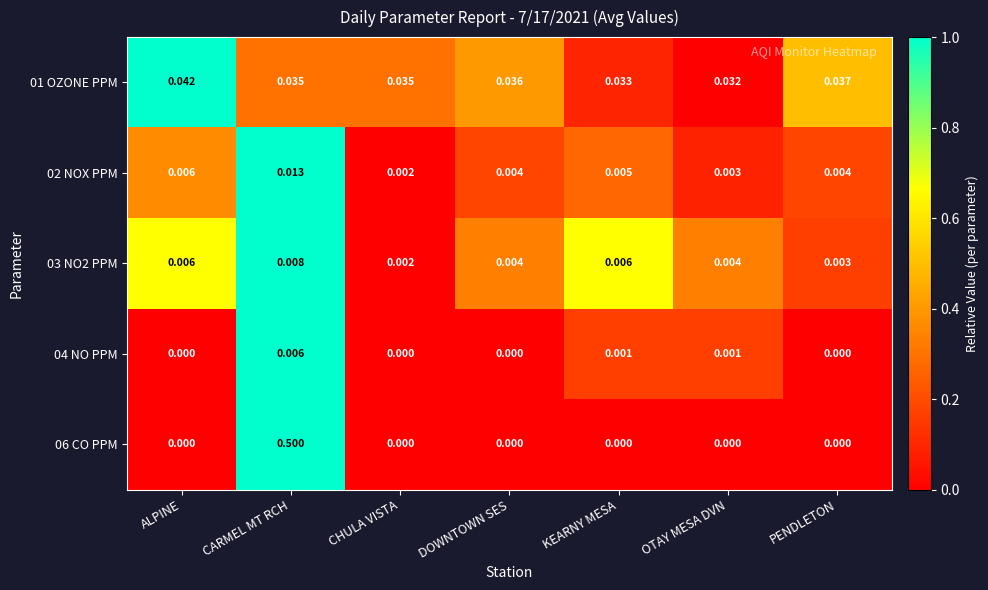

Where is 01 OZONE PPM nearest to the value 0?

OTAY MESA DVN